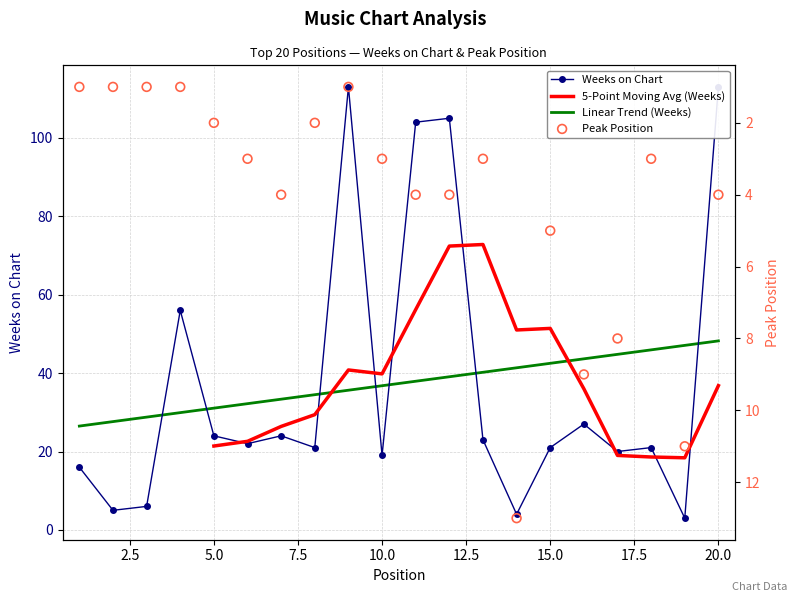

Which series reaches the minimum Y coordinate?

Peak Position